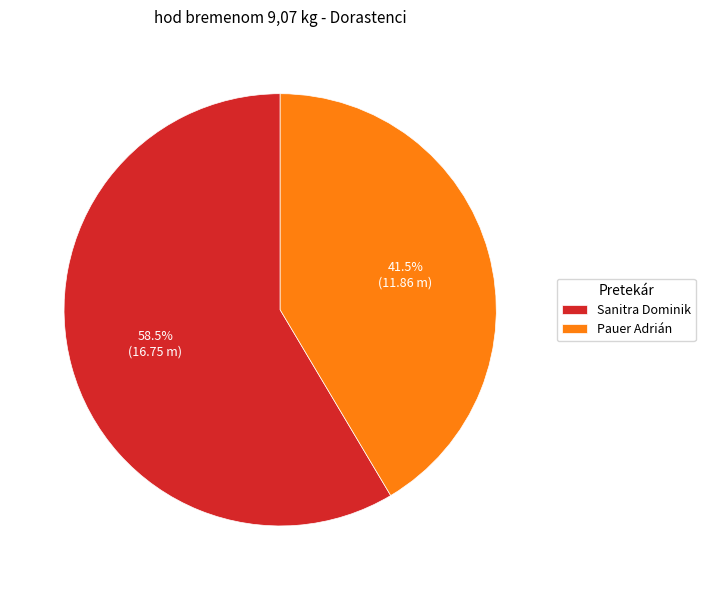

The Pauer Adrián slice represents 31% of the pie. True or false?

False